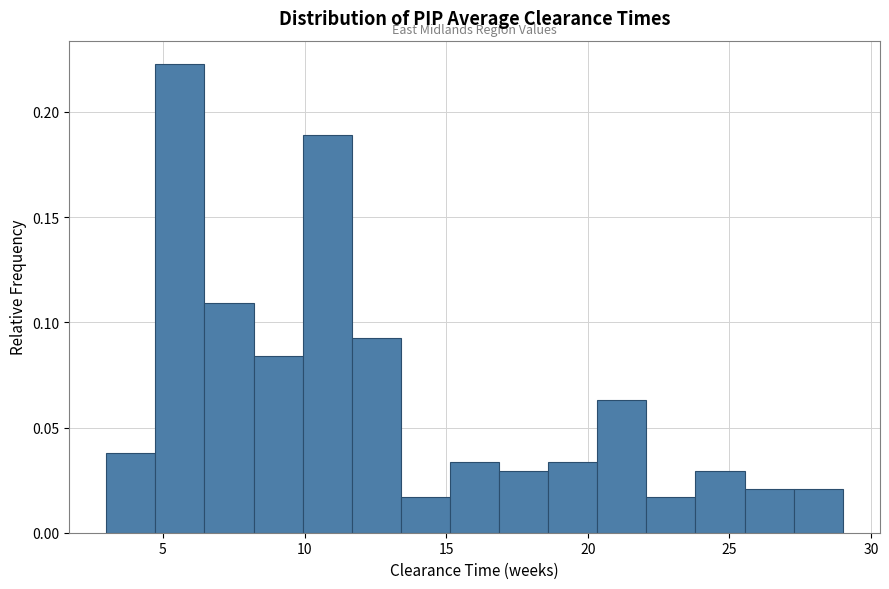

Read against the x-axis, roughly where is the centre of the tallest bar?

5.5